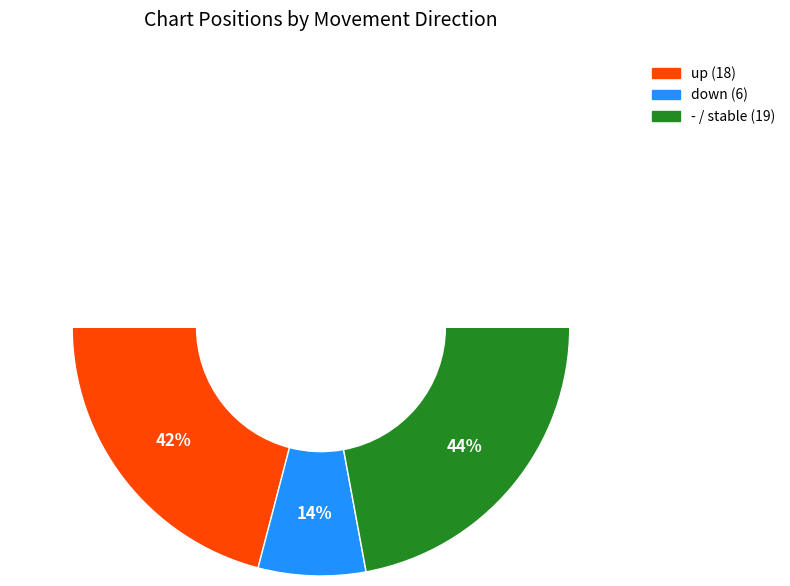

Count the number of slices in the pie.

3